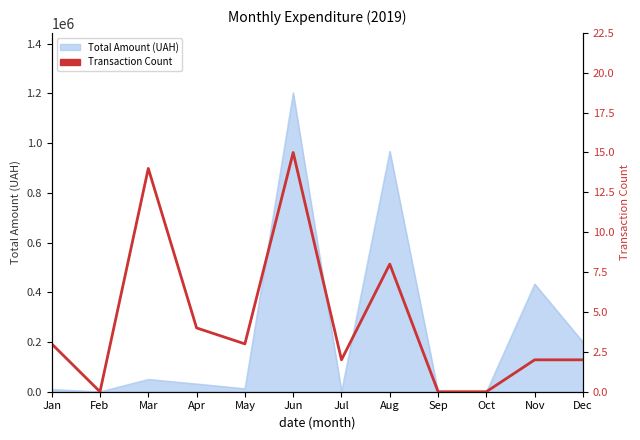

List the labels in order of value, largest first.

Jun, Mar, Aug, Apr, Jan, May, Jul, Nov, Dec, Feb, Sep, Oct